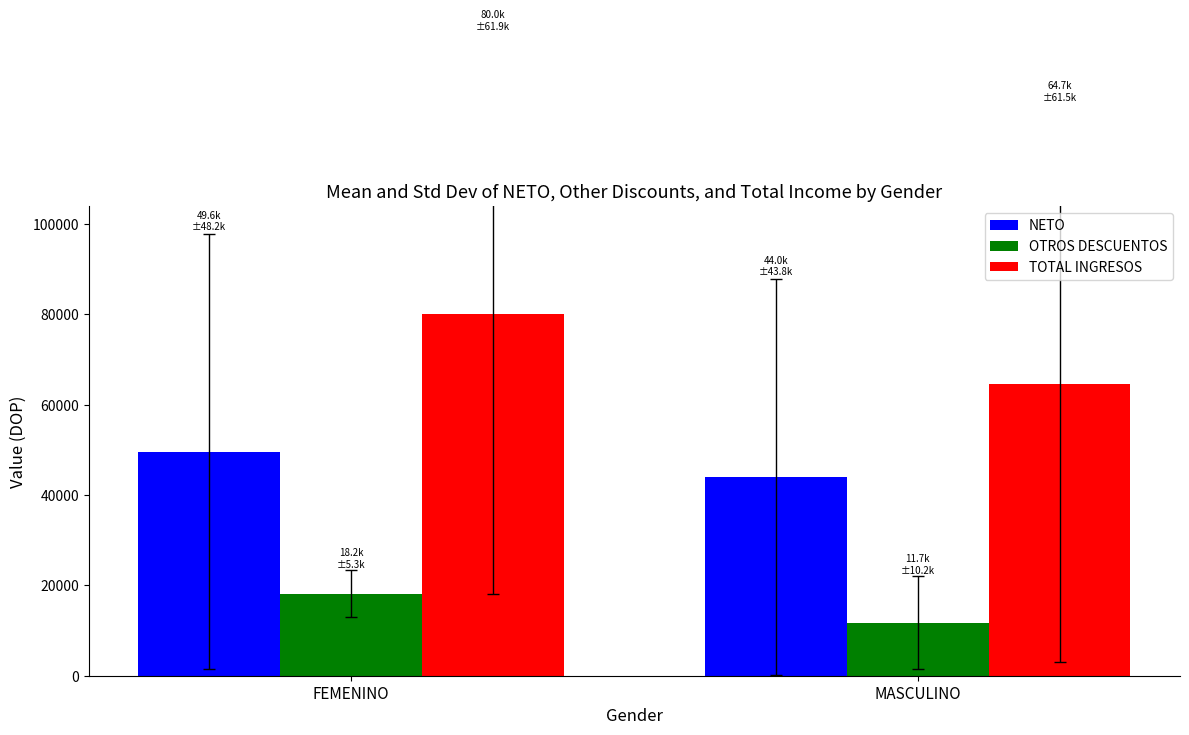

True or false: TOTAL INGRESOS has a value of 107208.0 at MASCULINO.

False